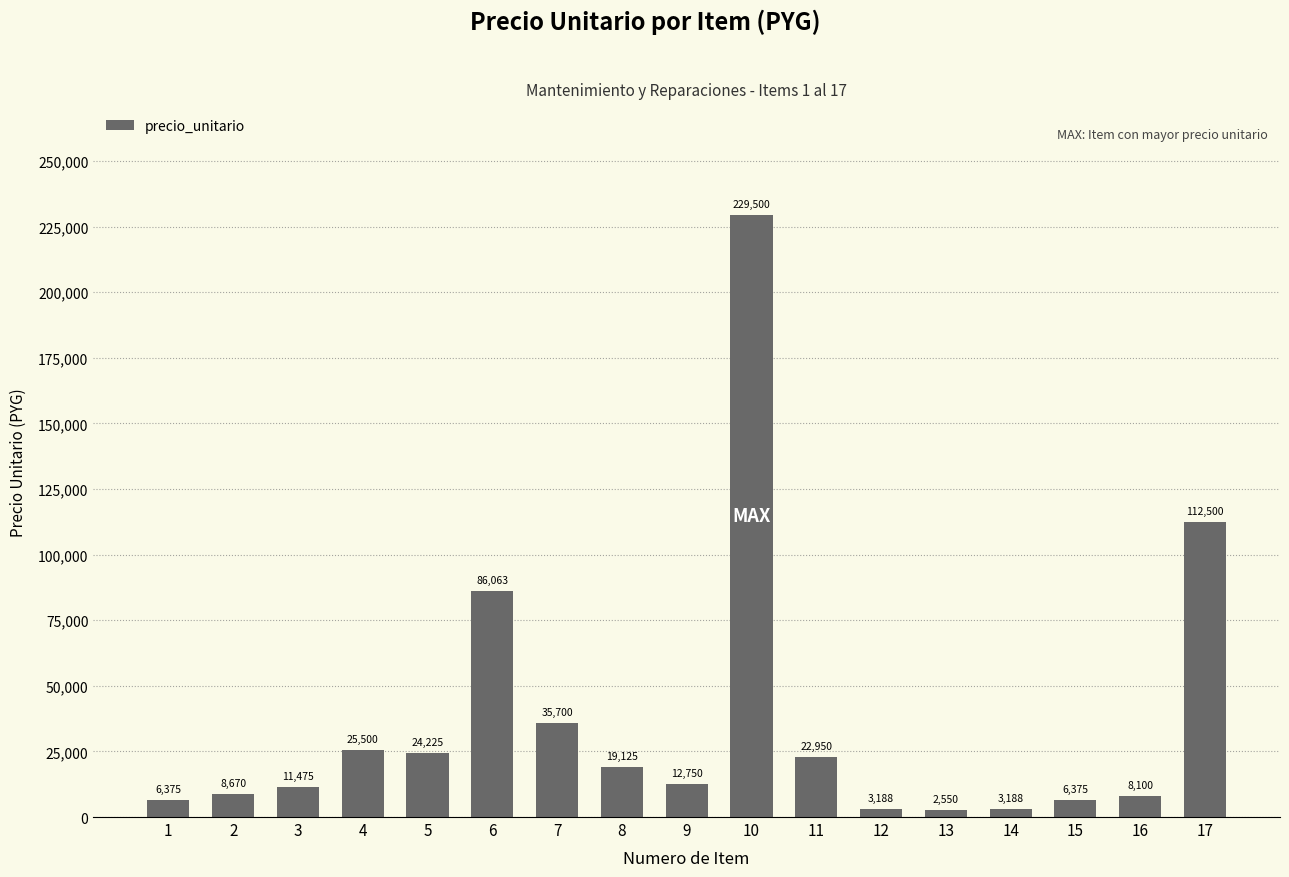

At which label is the value closest to 116025?

17